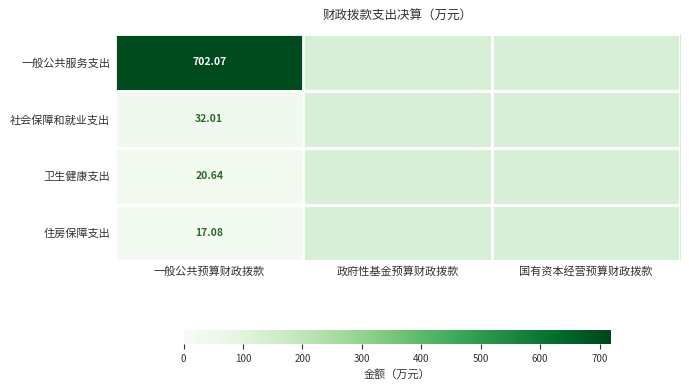

How many distinct data groups are displayed?

4